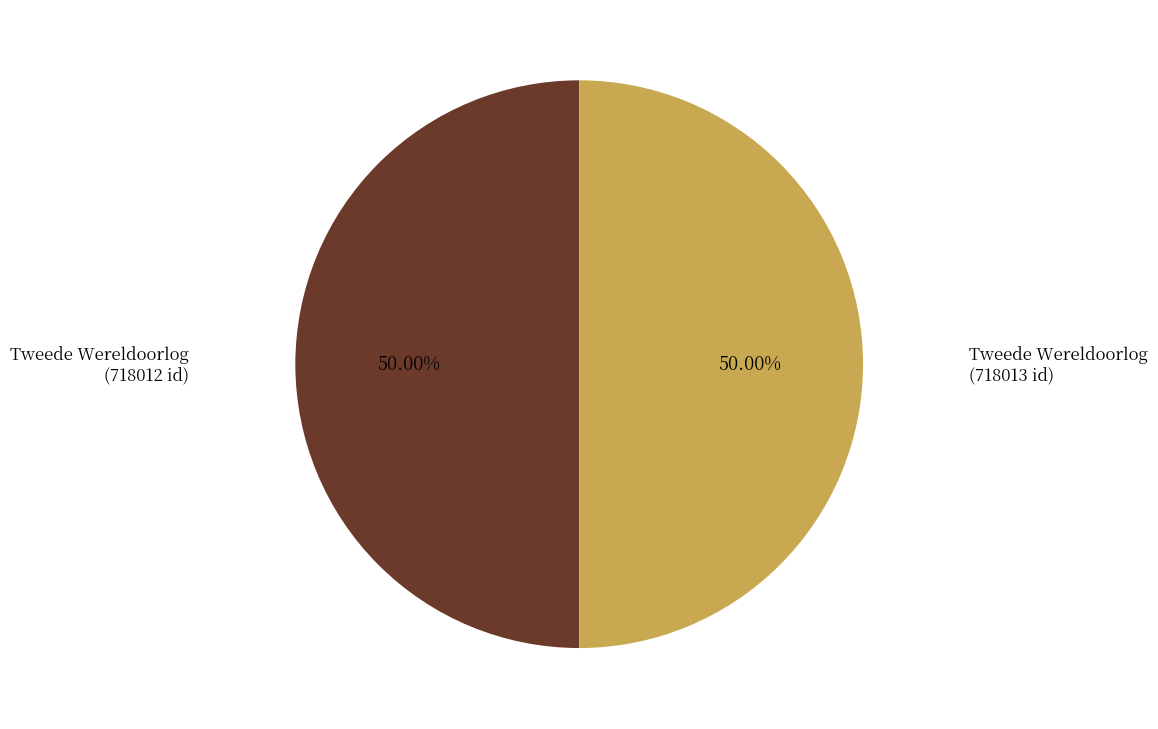

Count the number of slices in the pie.

2